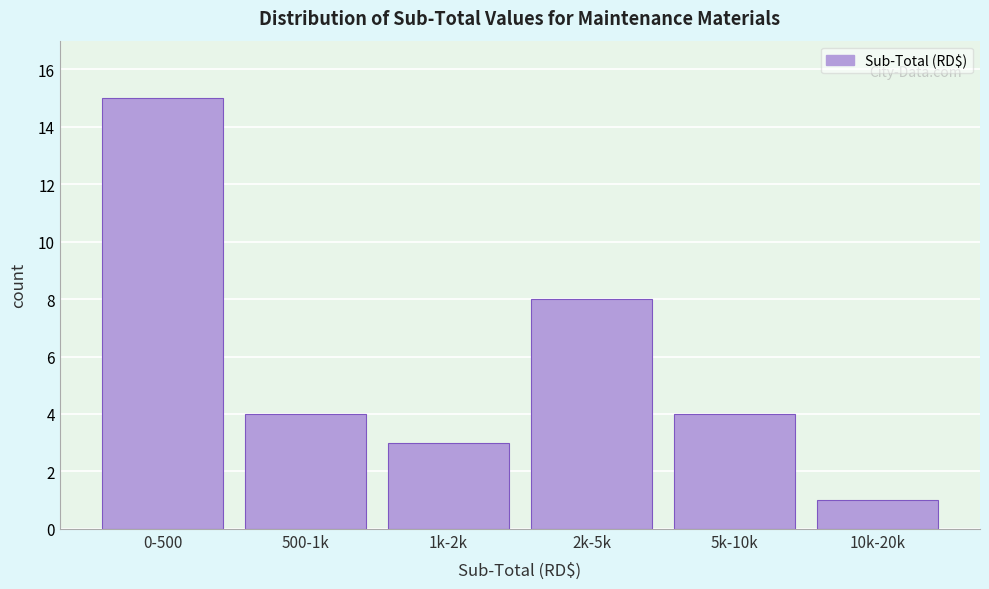

Reading left to right, extract all data points from this chart.

0-500=15	500-1k=4	1k-2k=3	2k-5k=8	5k-10k=4	10k-20k=1